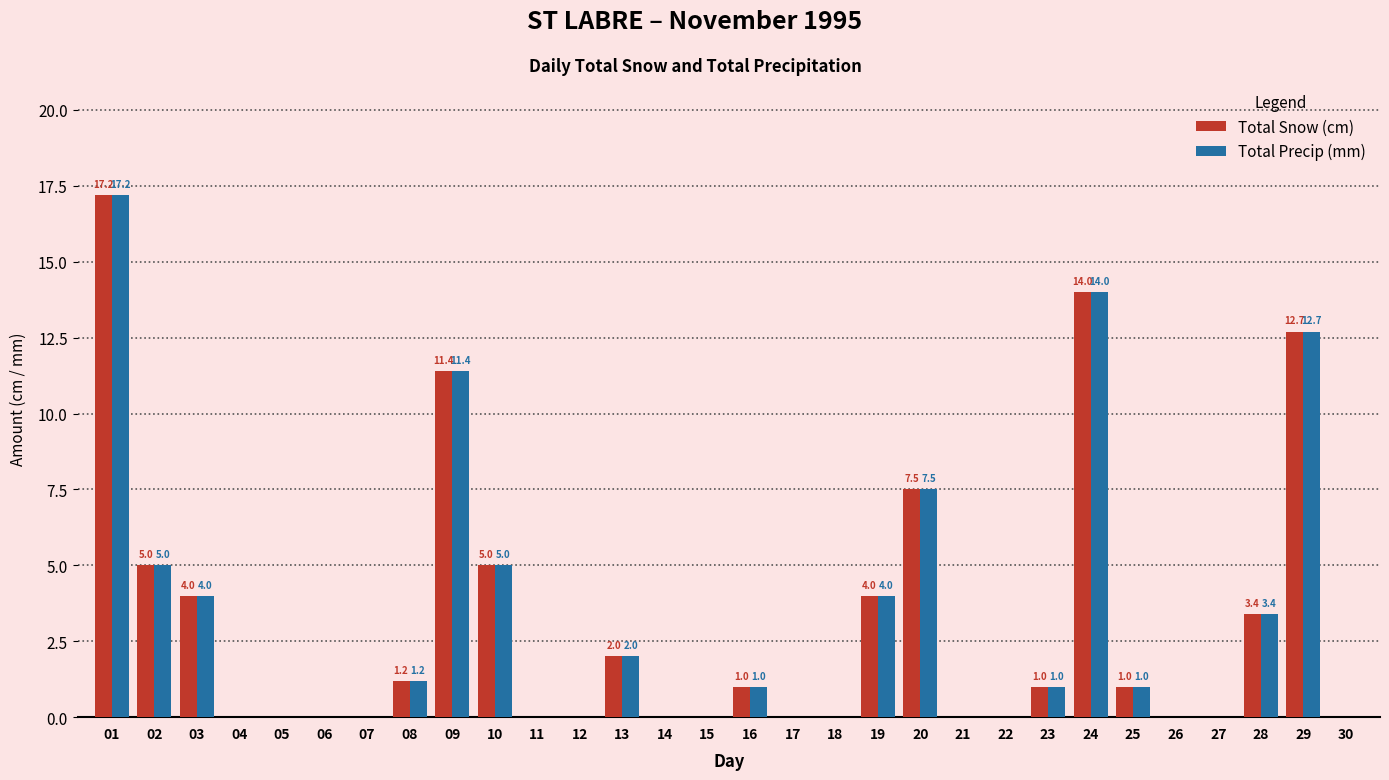

The Total Snow (cm) series shows -9.8 at 14. True or false?

False